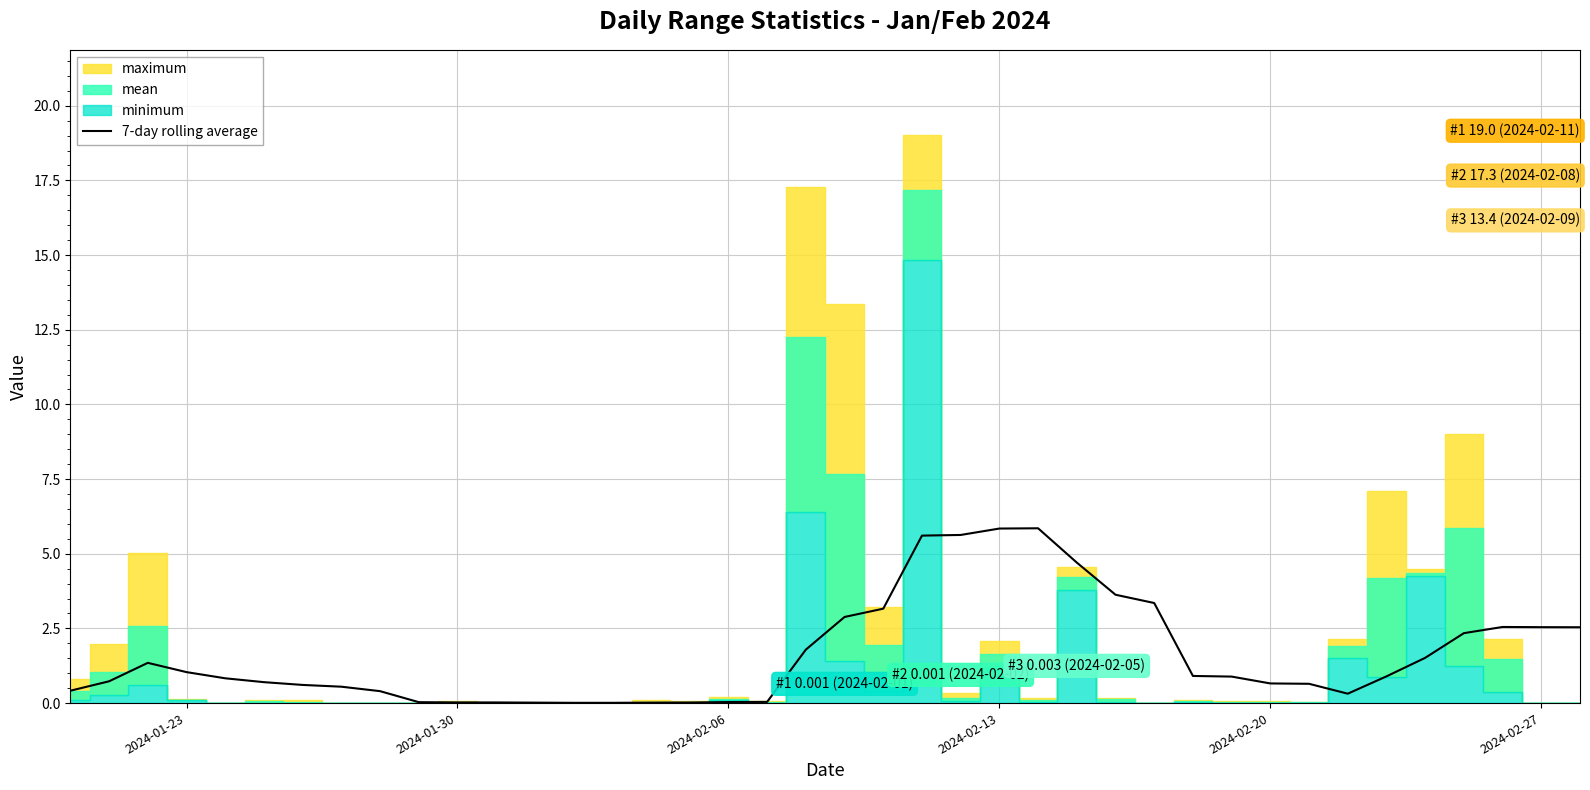

The 7-day rolling average series shows 0.7 at 2024-02-20. True or false?

True